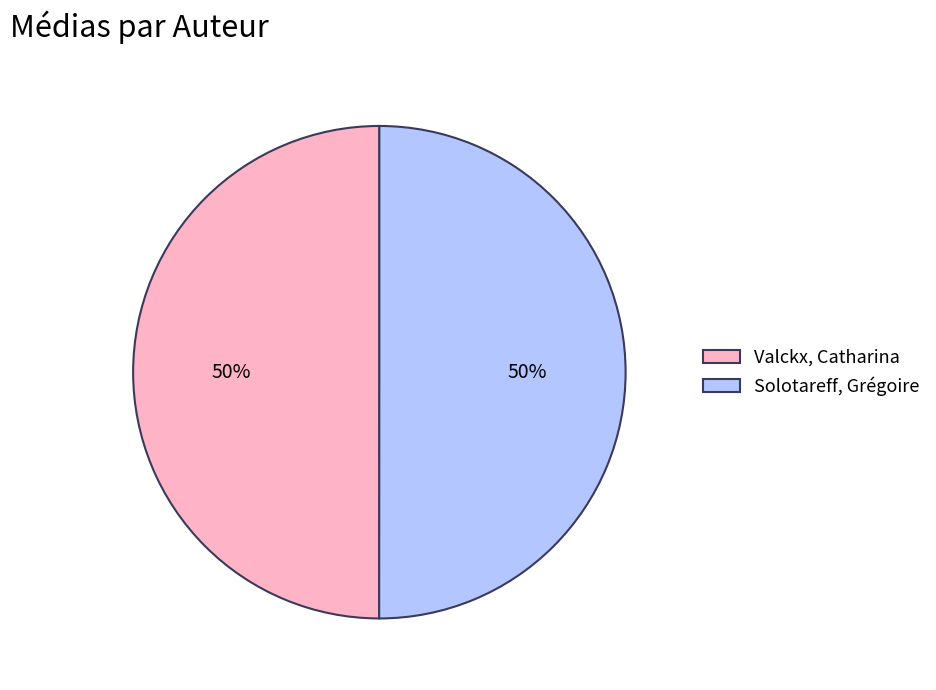

Is the sum of Solotareff, Grégoire and Valckx, Catharina greater than half?

Yes